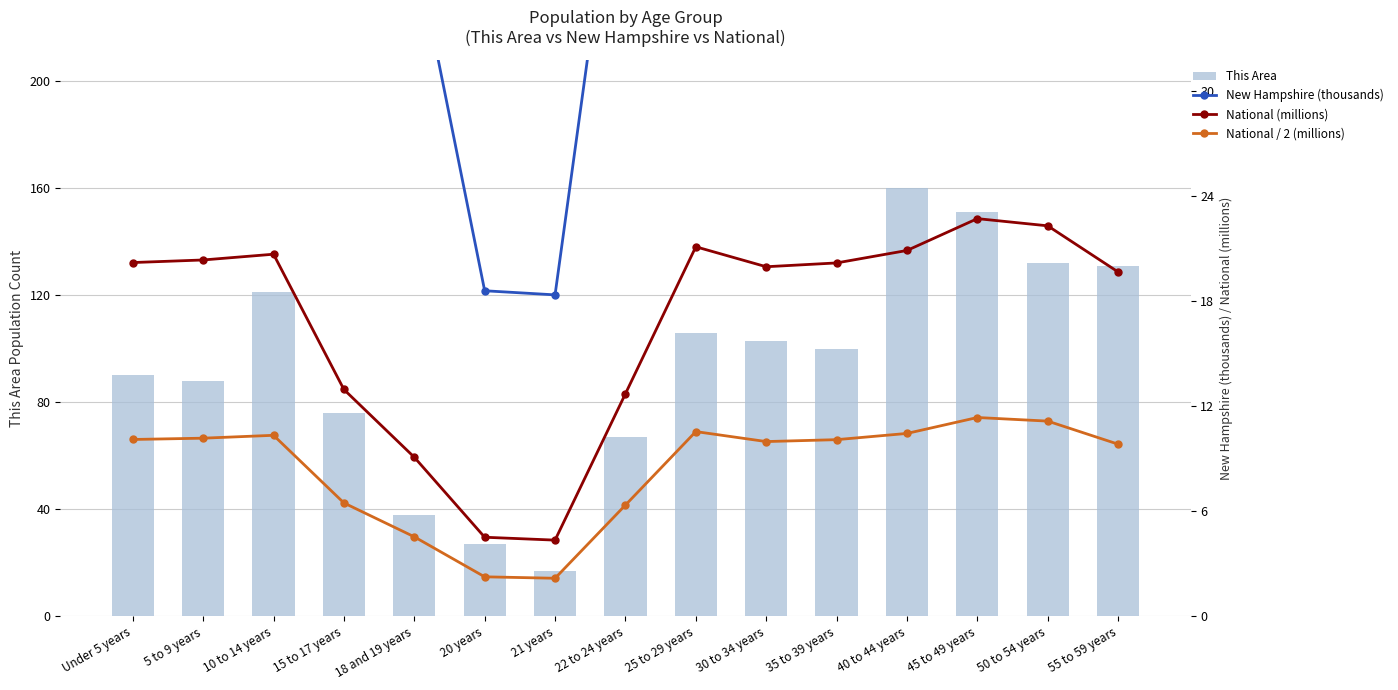

The value of National / 2 (millions) at 30 to 34 years is 10.0. True or false?

True